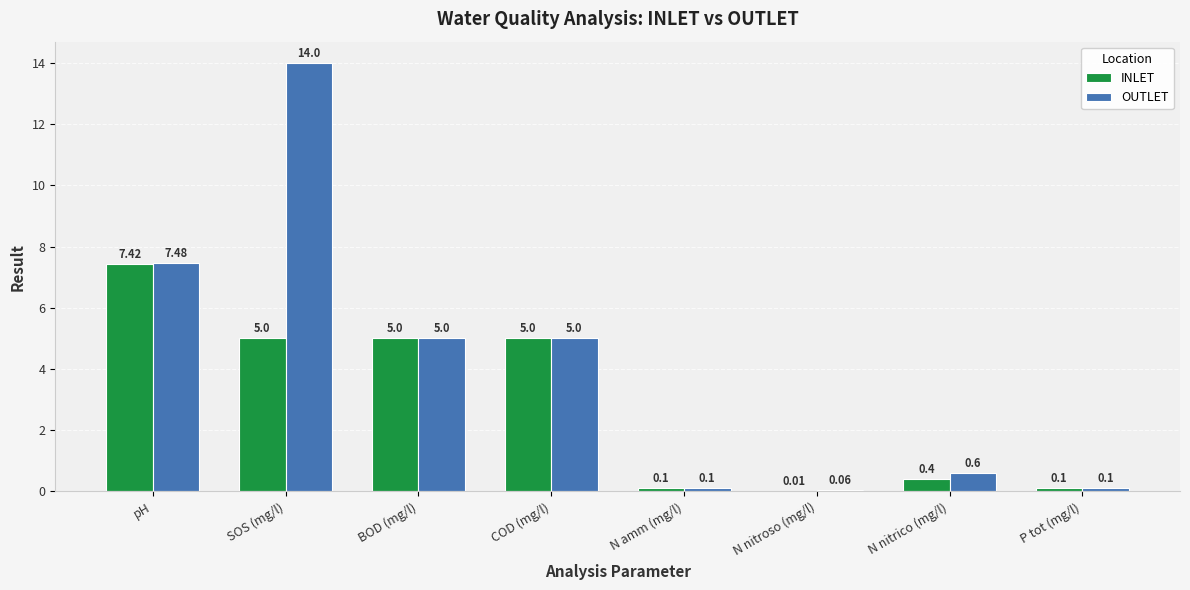

At which category is the sum across all series the highest?

SOS (mg/l)